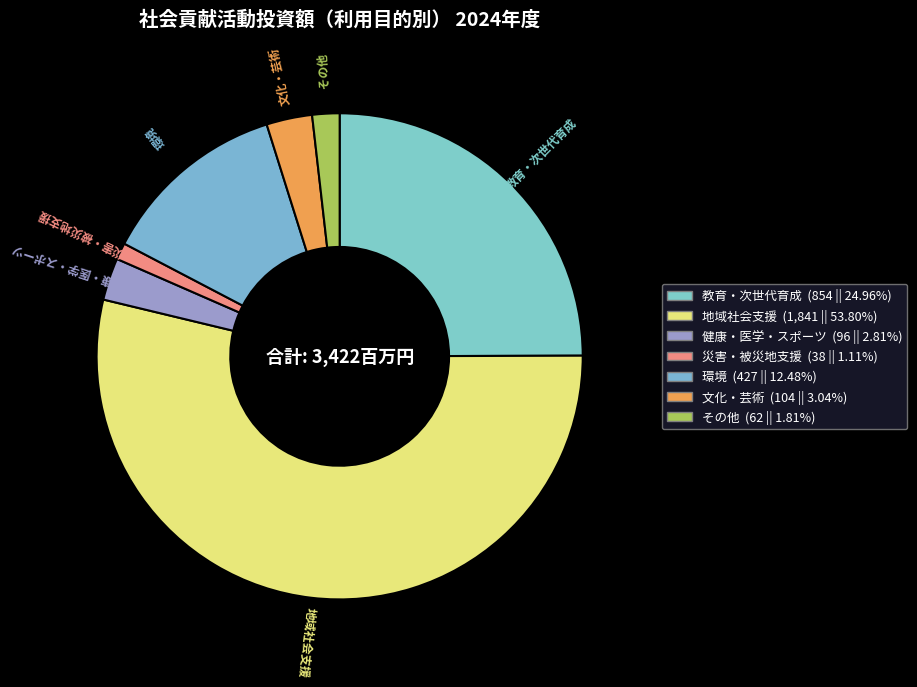

What is the total percentage of その他 and 教育・次世代育成?

26.8%